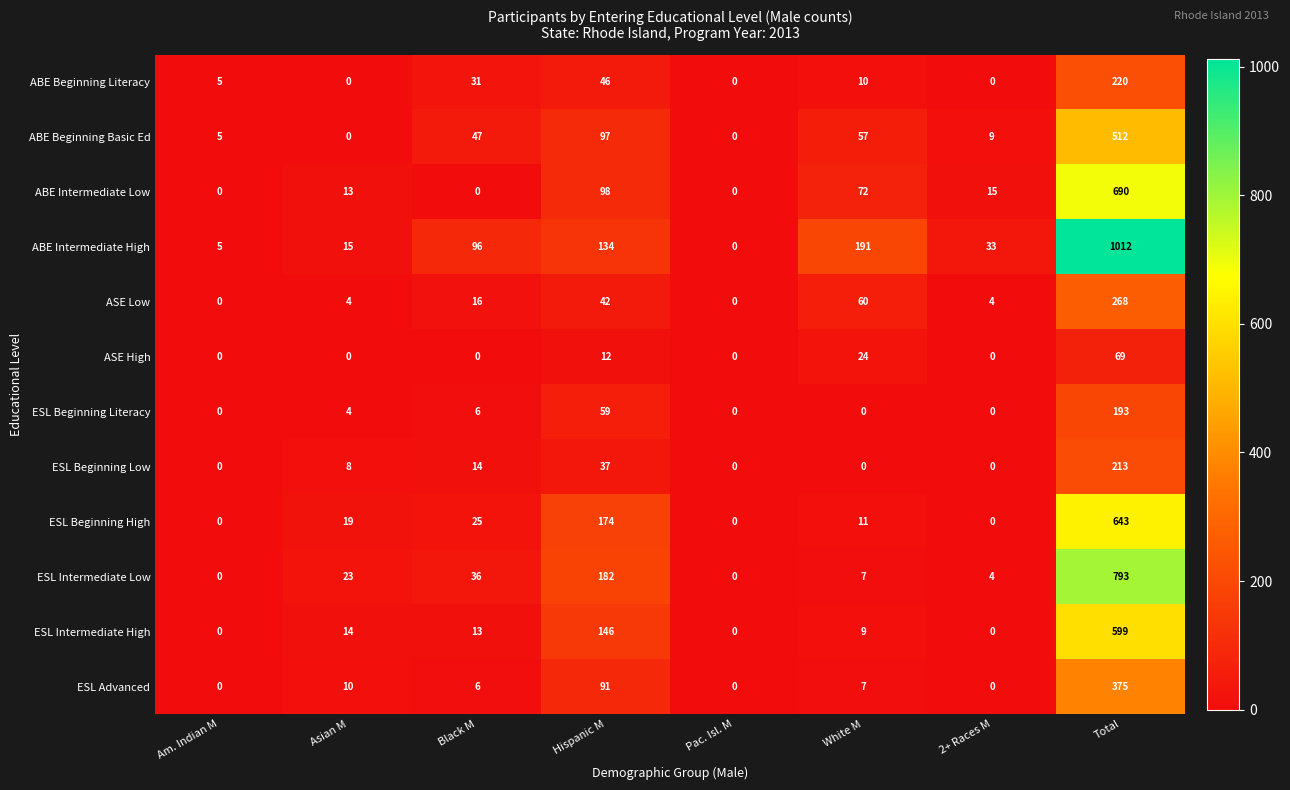

What is the greatest value displayed?

1012